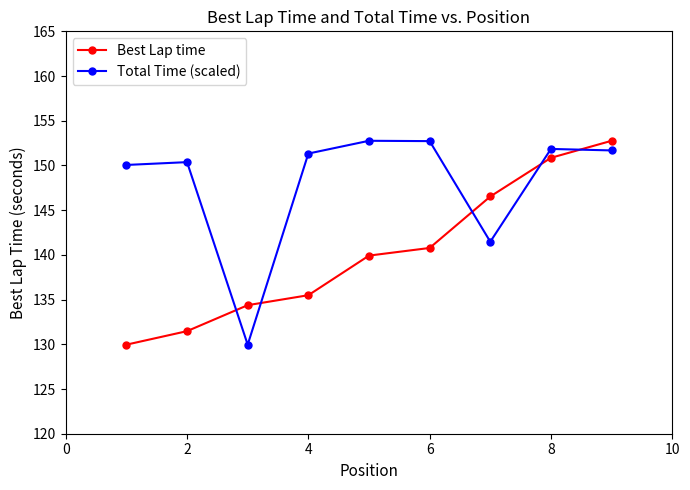

What is the smallest value displayed?

130.0